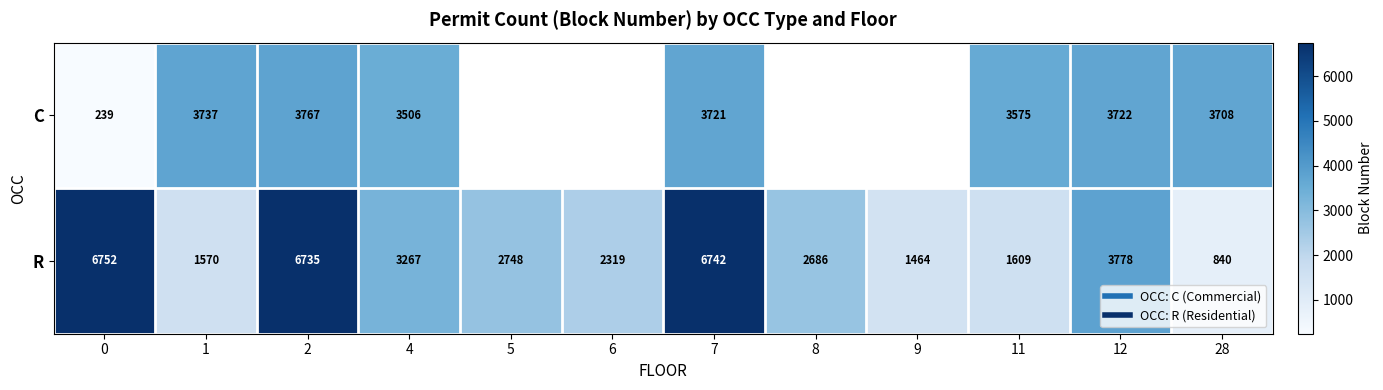

At how many categories does at least one series exceed 5992?

3